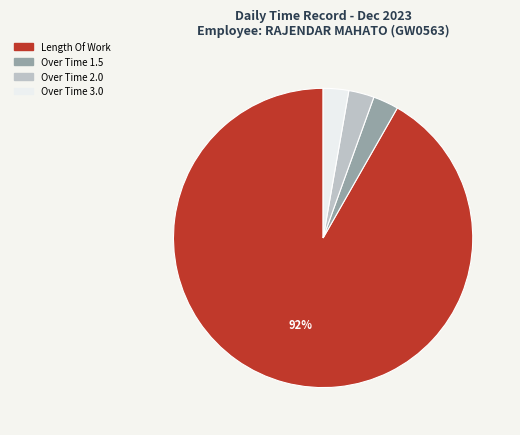

The Over Time 2.0 slice represents 3% of the pie. True or false?

True